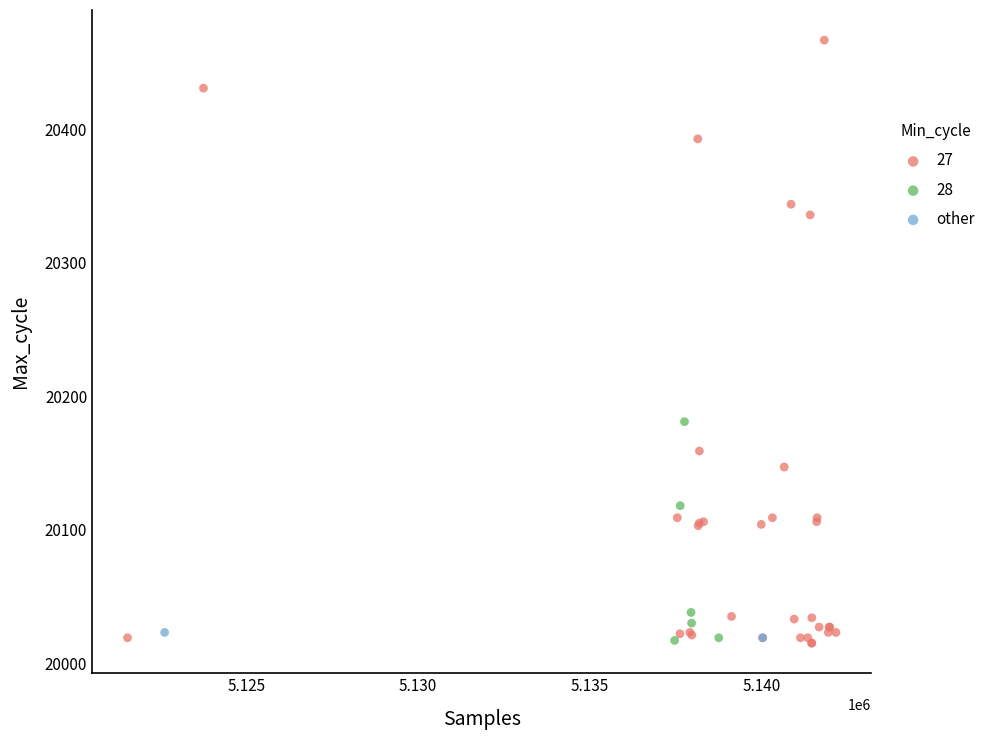

What are all the series names shown in the legend?

27, 28, other